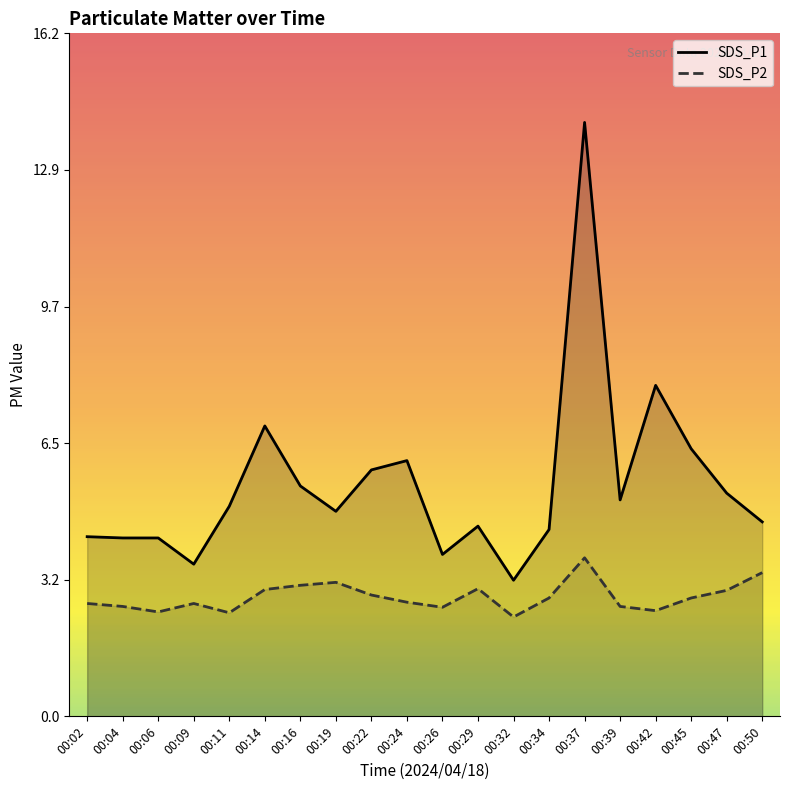

What are all the series names shown in the legend?

SDS_P1, SDS_P2